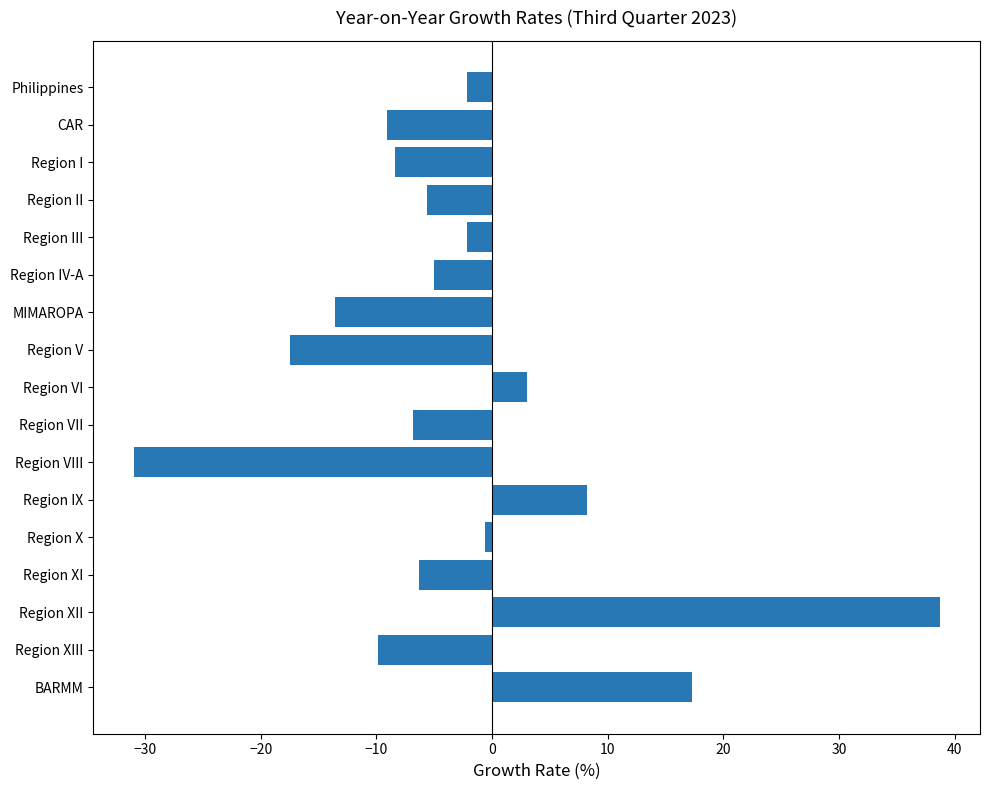

Reading top to bottom, list all the values displayed in this chart.

Philippines=-2.2	CAR=-9.1	Region I=-8.4	Region II=-5.6	Region III=-2.2	Region IV-A=-5.0	MIMAROPA=-13.6	Region V=-17.5	Region VI=3.0	Region VII=-6.8	Region VIII=-31.0	Region IX=8.2	Region X=-0.6	Region XI=-6.3	Region XII=38.7	Region XIII=-9.9	BARMM=17.3